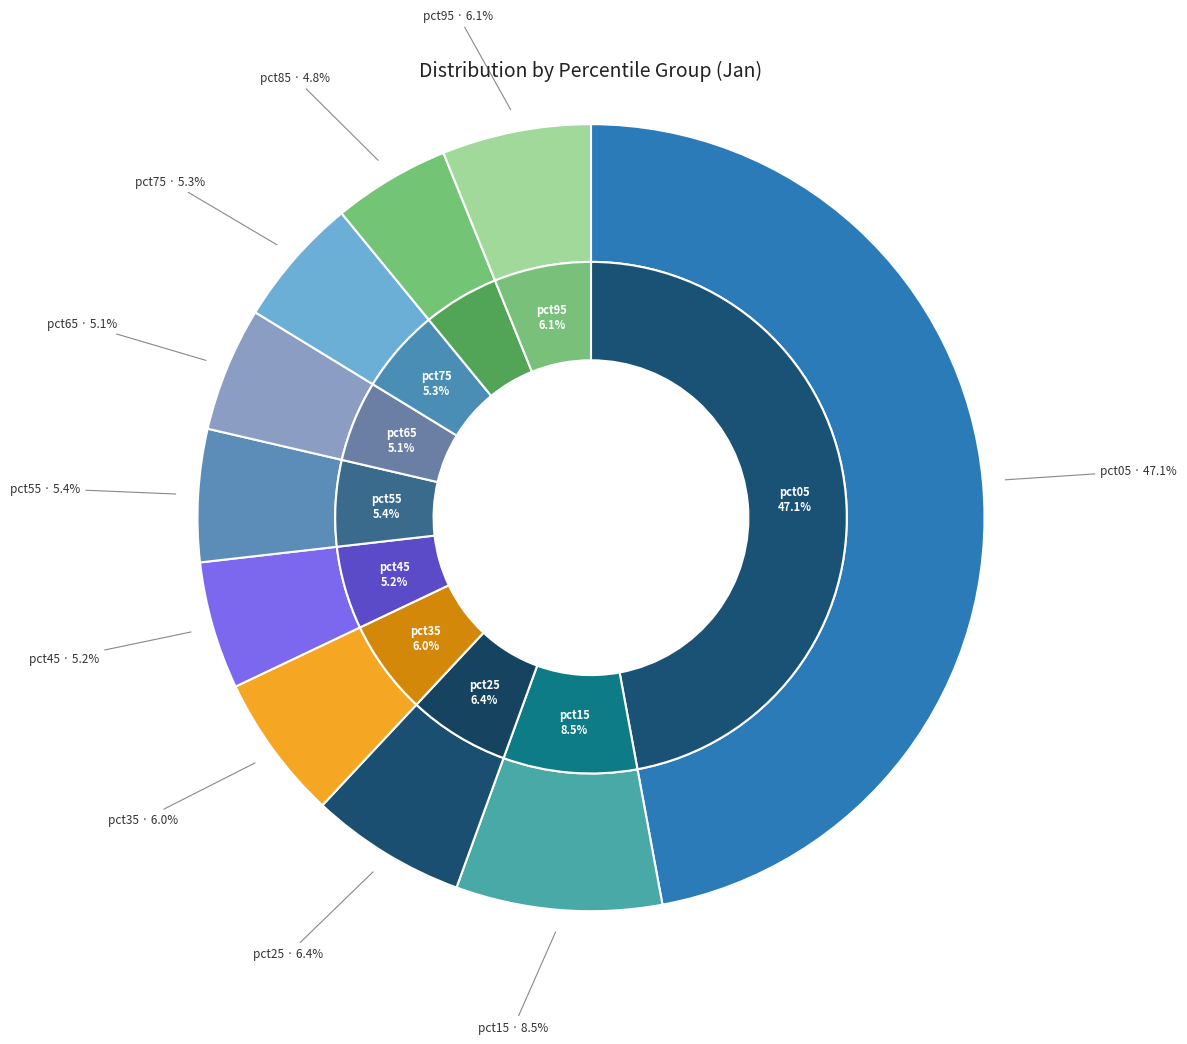

Which slice is the smallest?

pct85